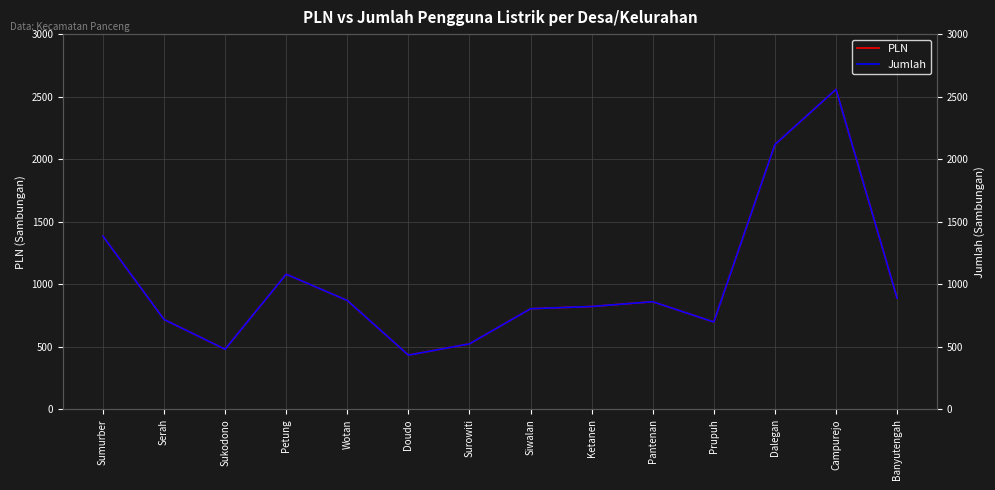

Does the chart display data point markers on the line(s)?

No